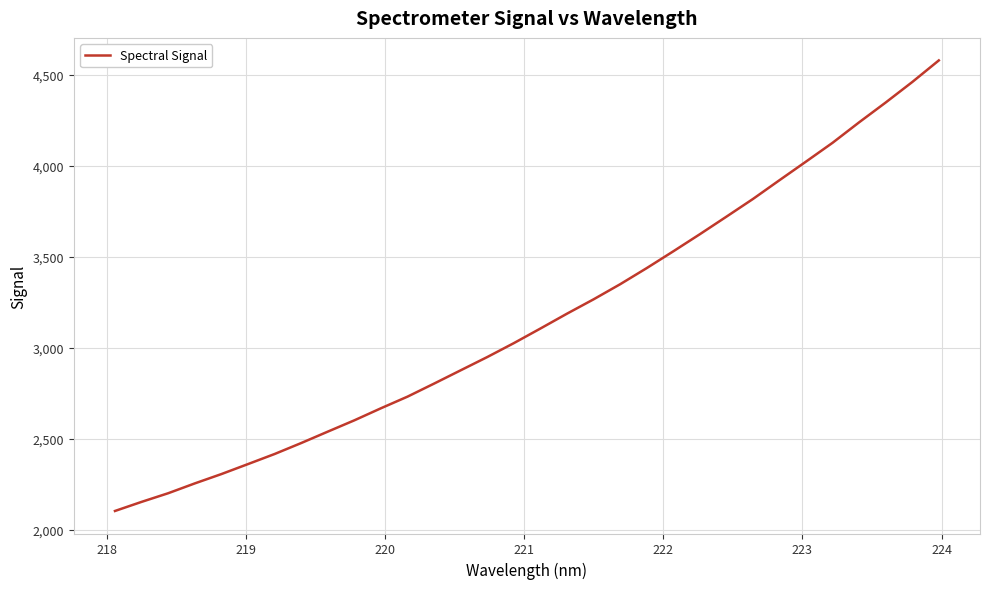

Is this an area chart (filled region under the line)?

No